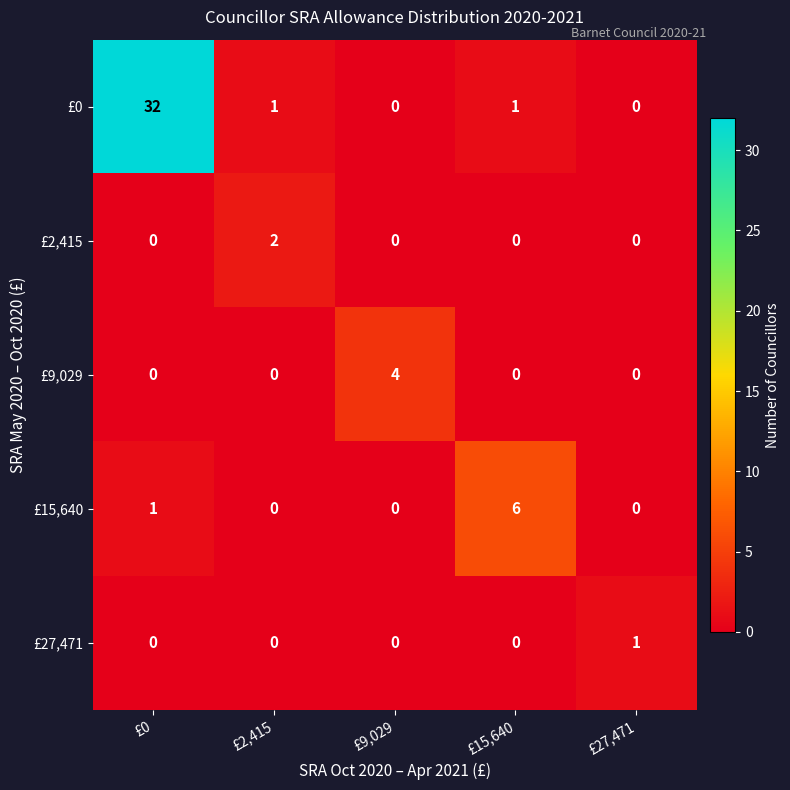

What is the total value across all series at £2,415?

3